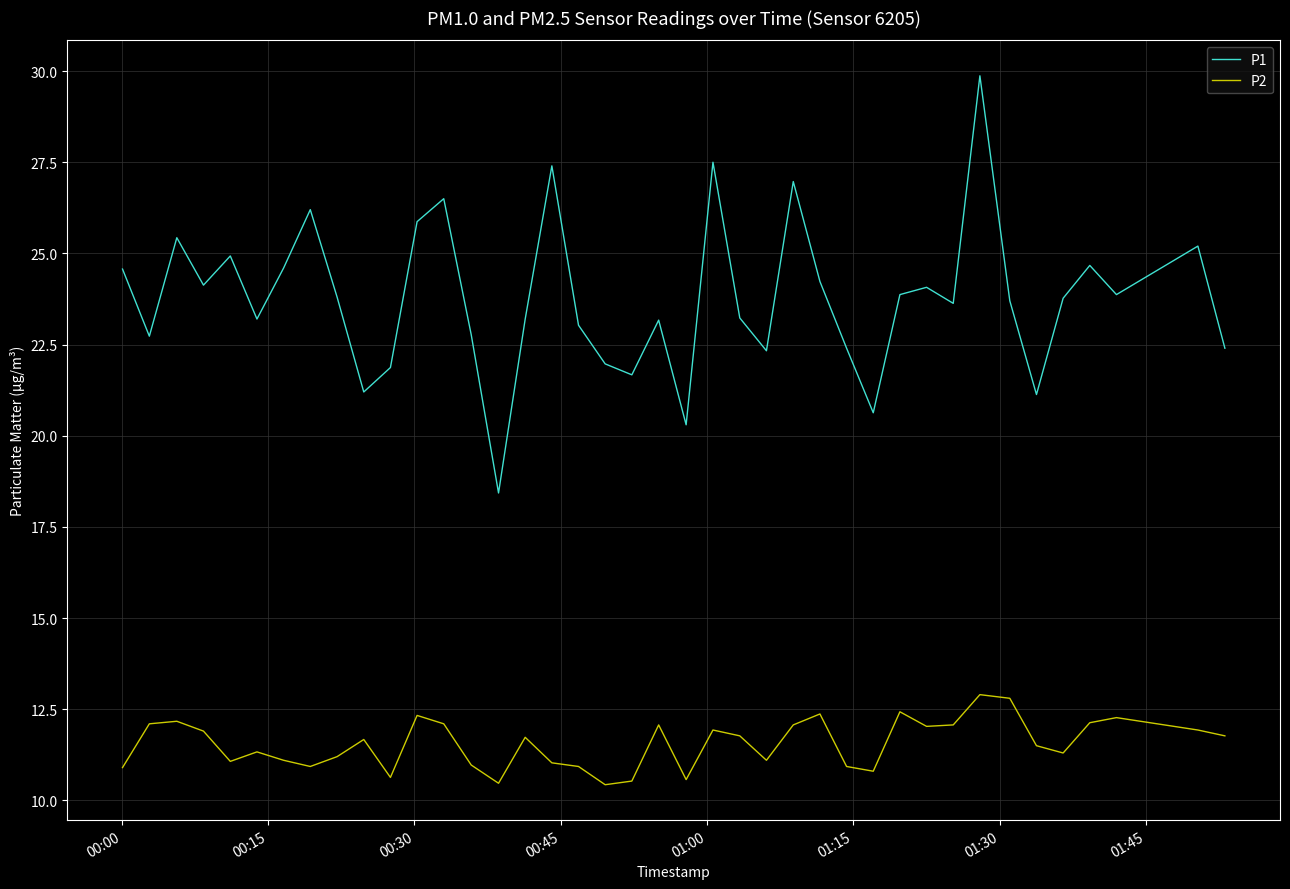

What is the greatest value displayed?

29.9